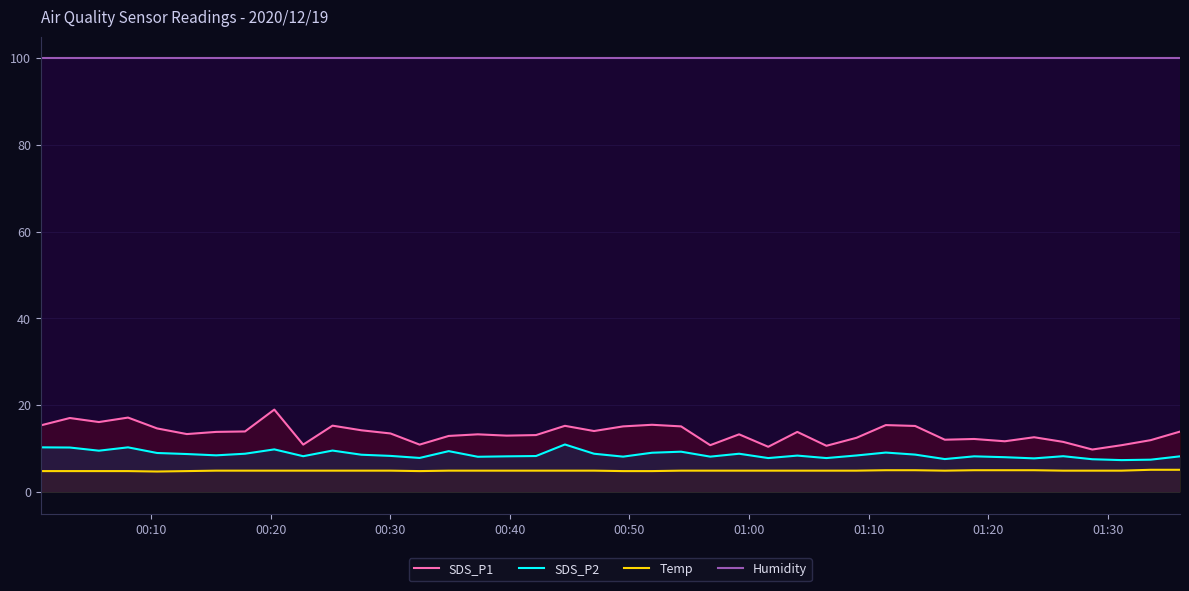

How many distinct data groups are displayed?

4